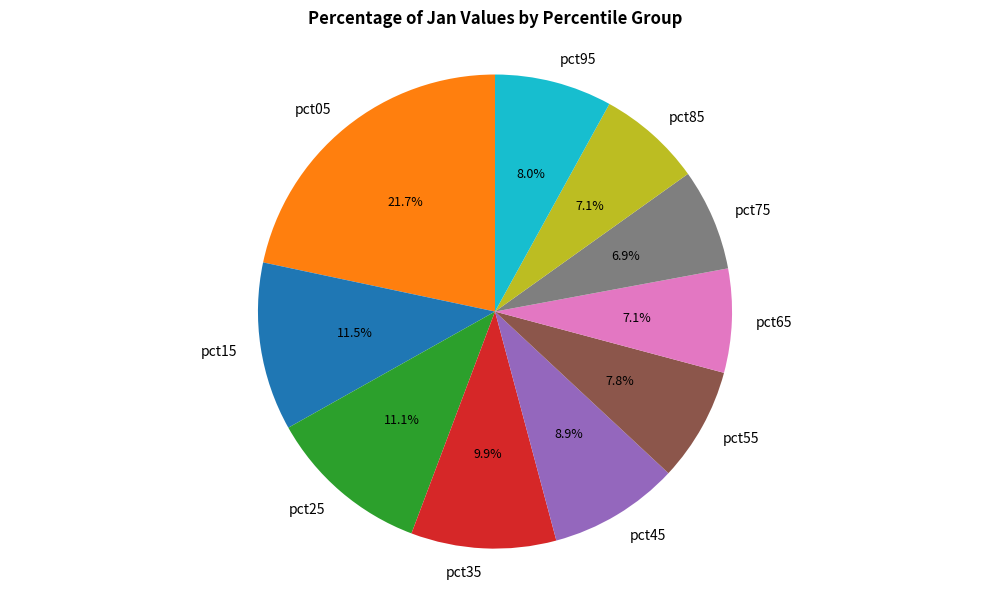

Which has a higher value, pct65 or pct45?

pct45